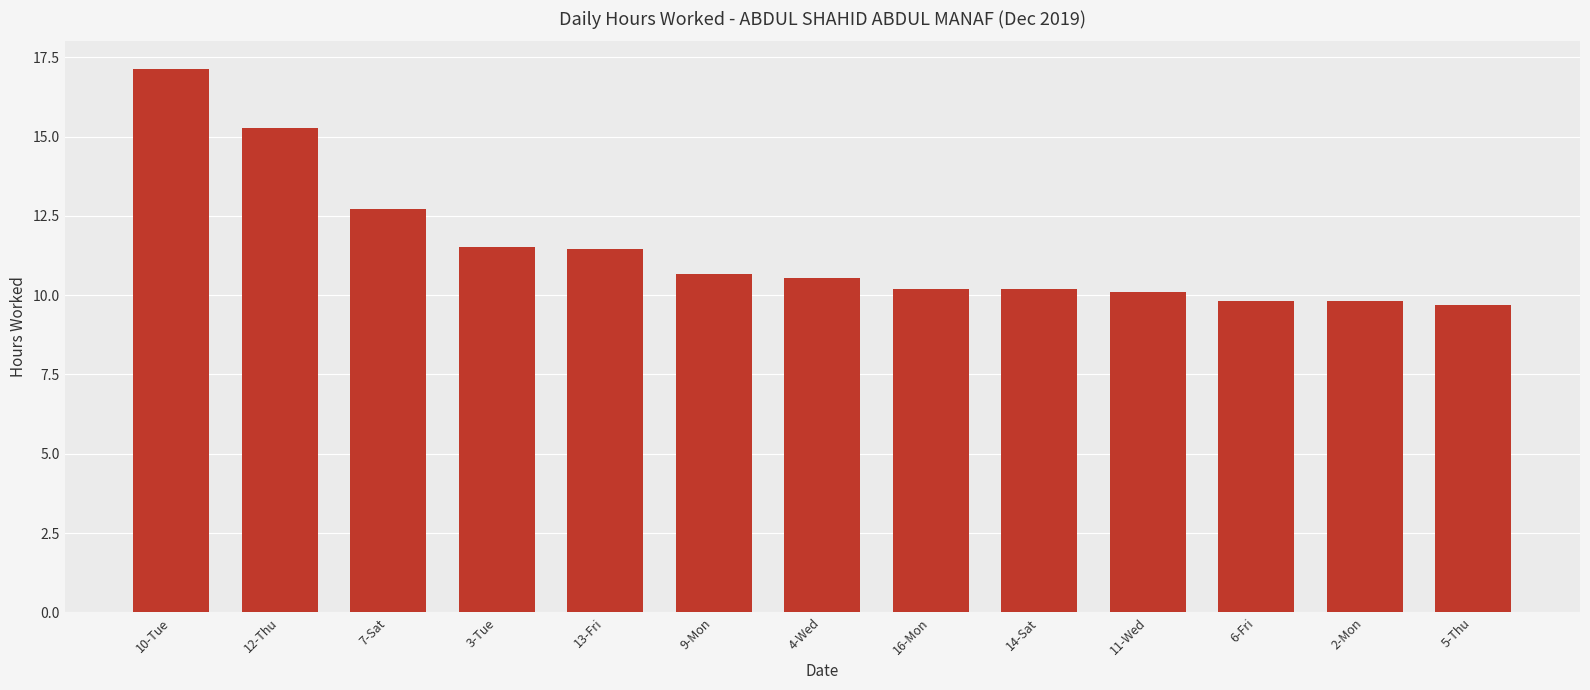

Which label corresponds to the largest value in the chart?

10-Tue